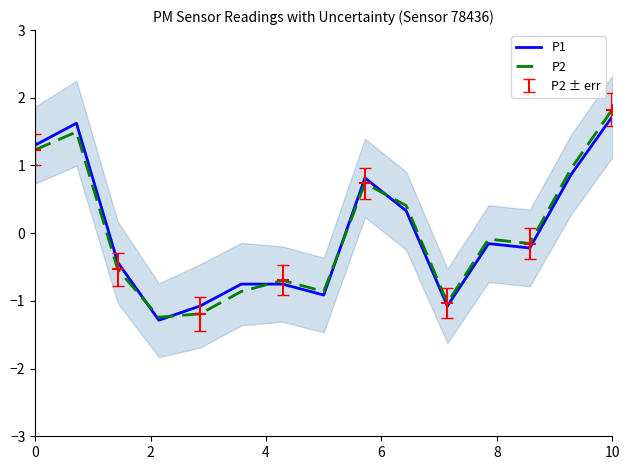

Is this an area chart (filled region under the line)?

No